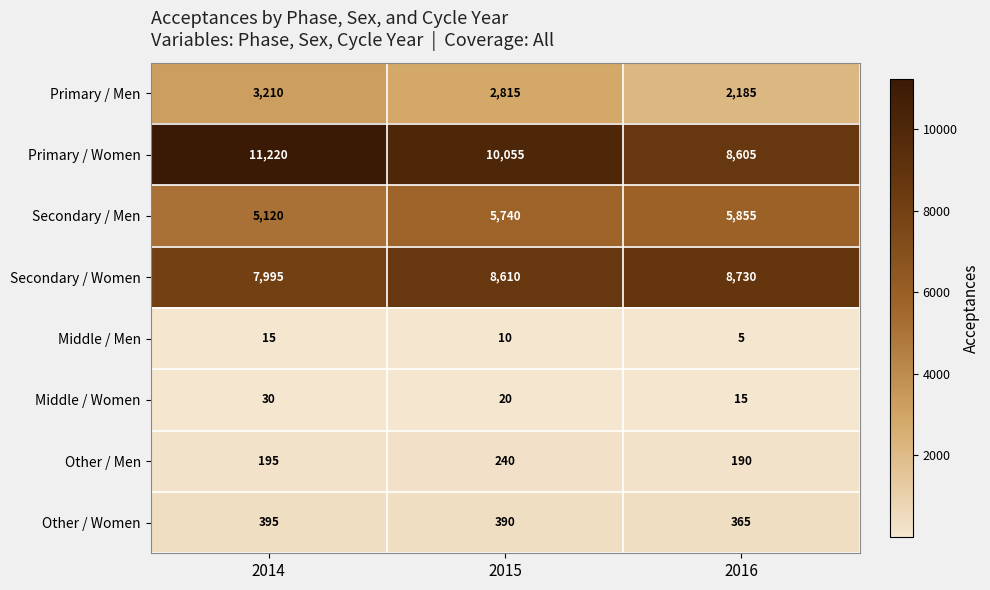

At which label is Secondary / Women closest to 8362?

2015